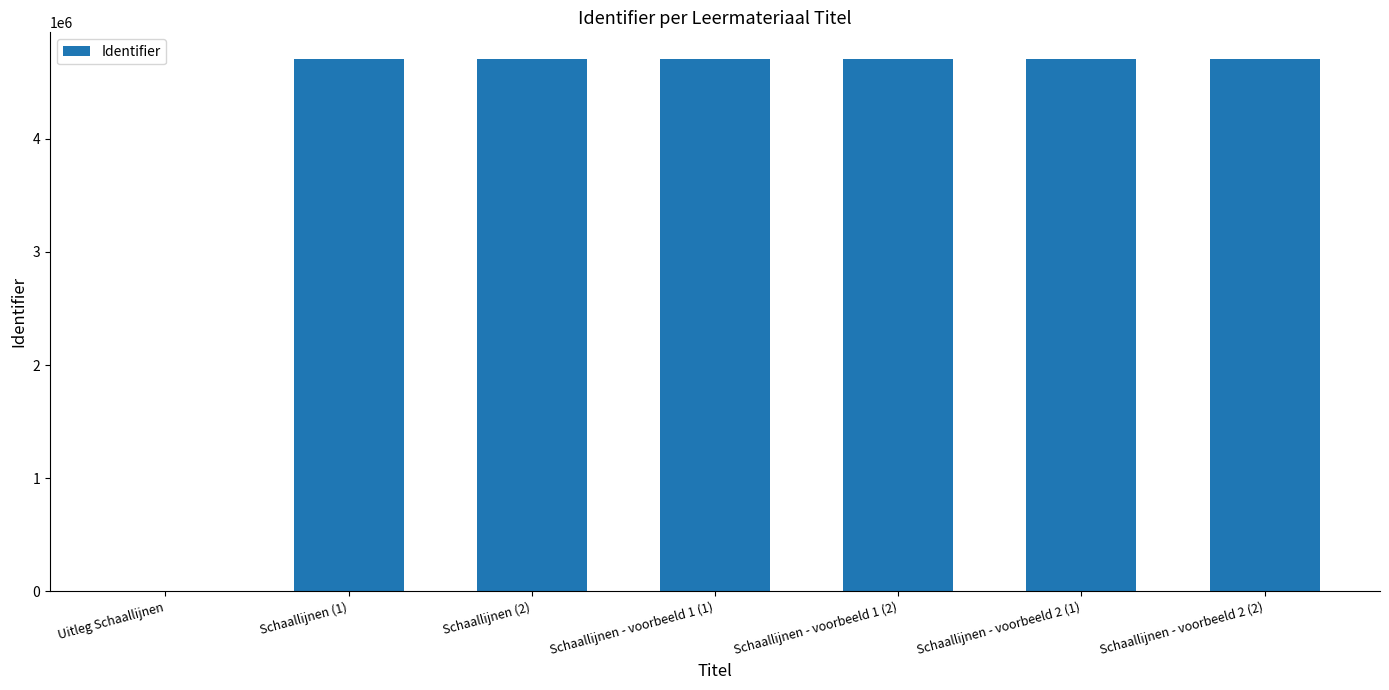

How many positive values are there?

6